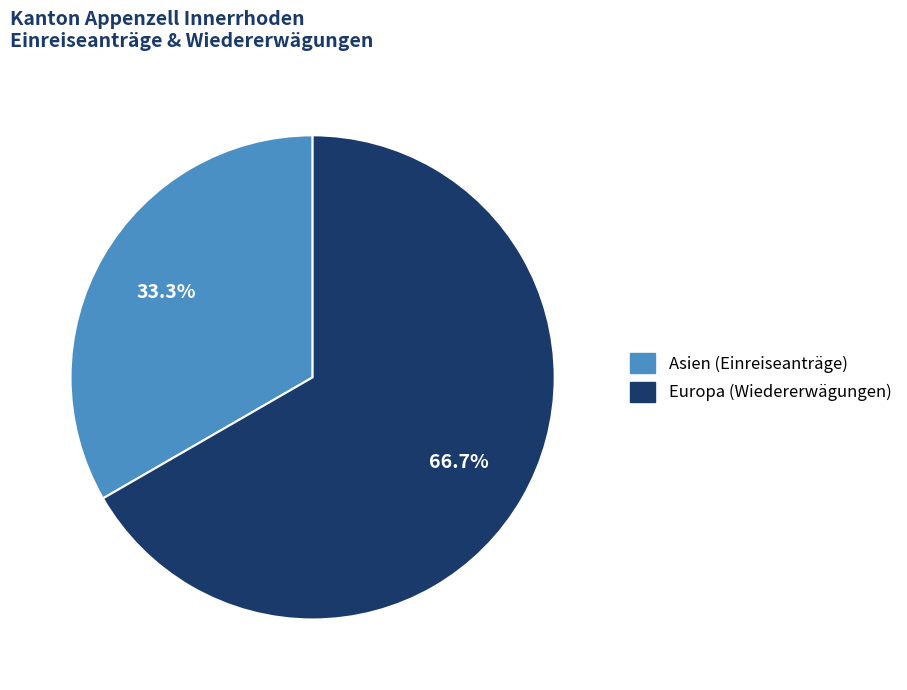

Is there any slice that represents more than half of the pie?

Yes